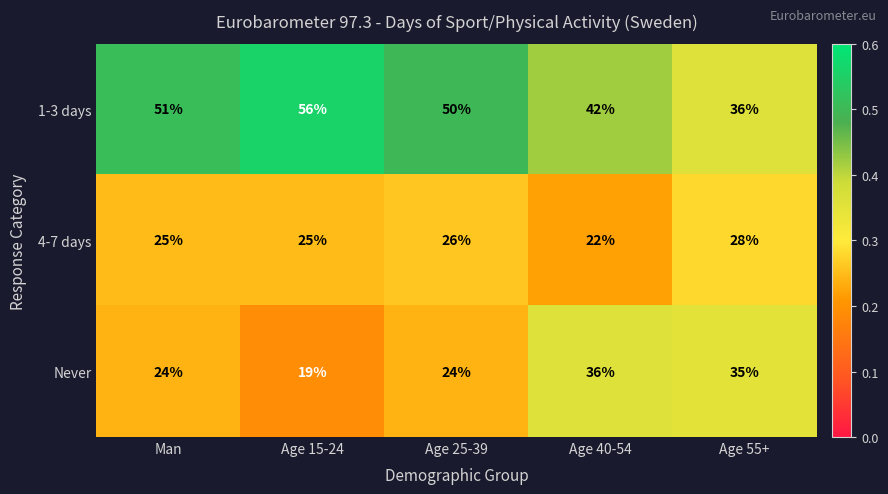

Rank the series at Age 15-24 from lowest to highest value.

Never, 4-7 days, 1-3 days